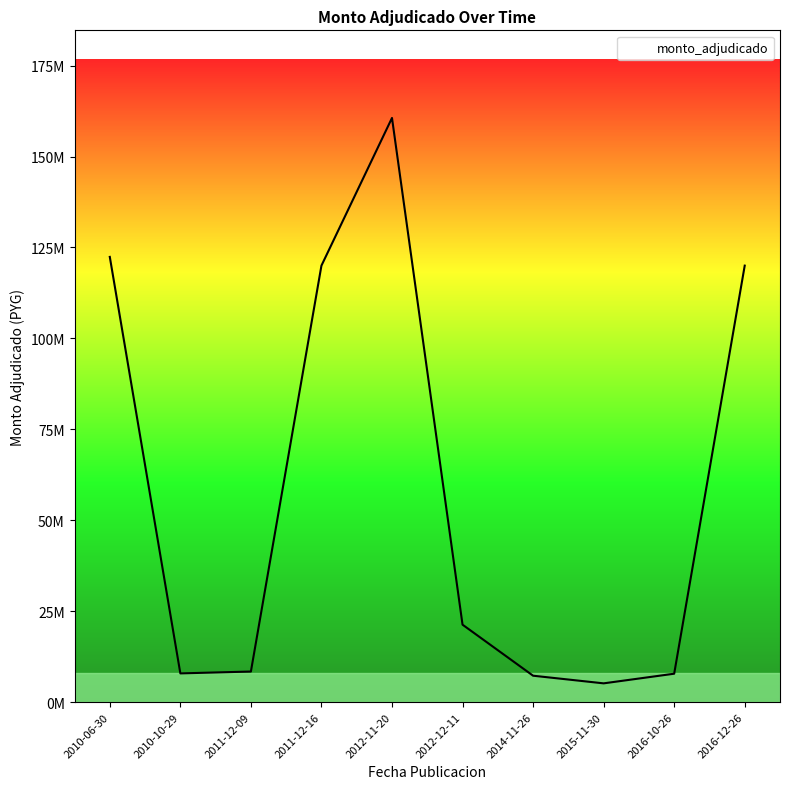

How many points are lower than both their immediate neighbors (excluding endpoints)?

2